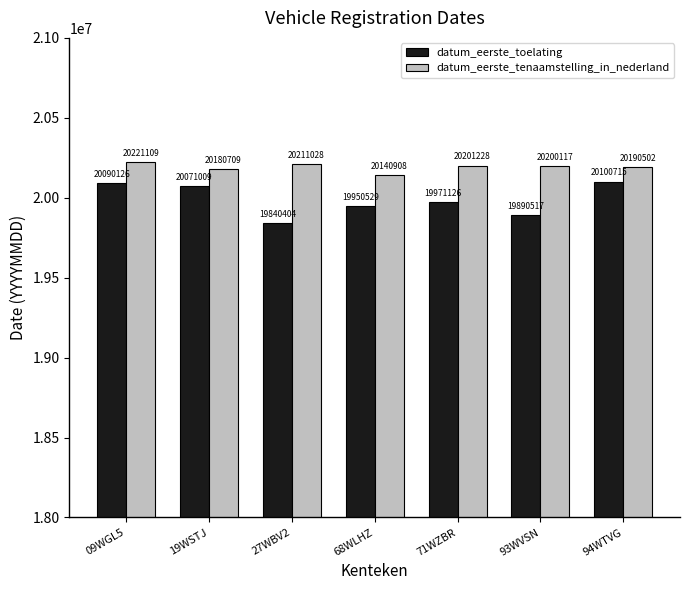

How many groups of bars are there?

7